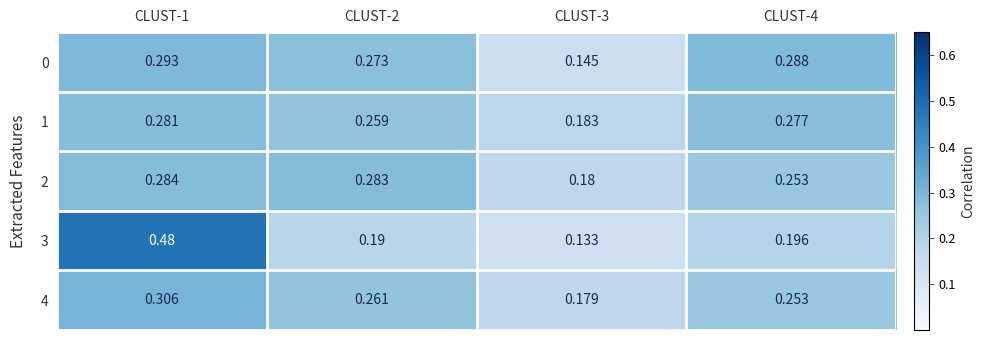

Is the value of 3 at CLUST-2 greater than the value of 0 at CLUST-1?

No